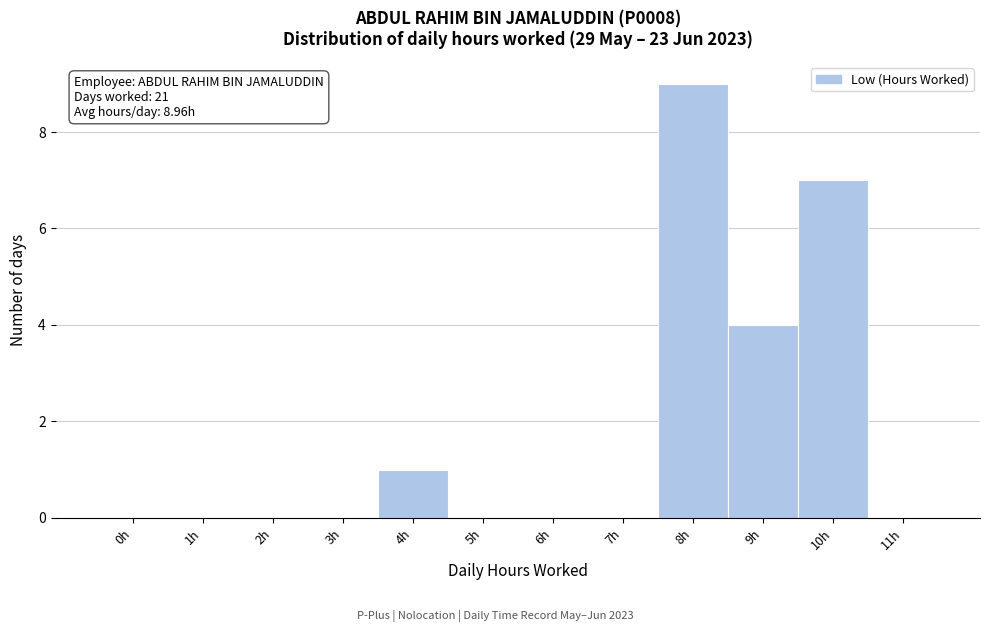

Reading left to right, what are all the values shown in this chart?

0h=0	1h=0	2h=0	3h=0	4h=1	5h=0	6h=0	7h=0	8h=9	9h=4	10h=7	11h=0